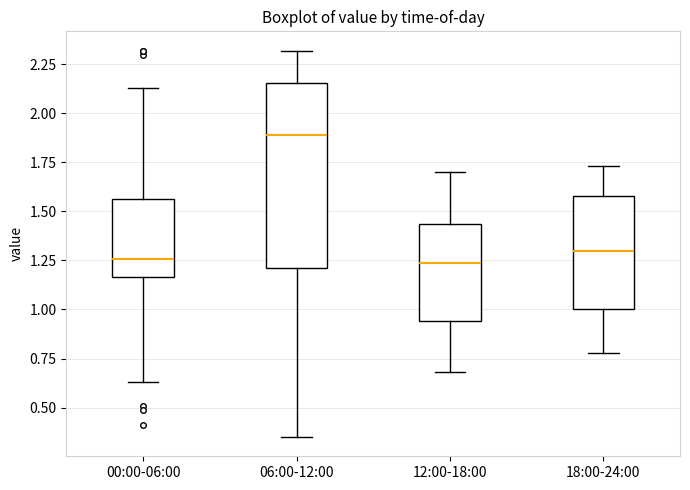

Reading left to right, read every box against the y-axis: the position of its median line, the range the box covers, and the ends of its whiskers. The values are not printed on the chart, so give them approximately, as read against the axis.

00:00-06:00: median 1.25, box 1.15 to 1.55, whiskers 0.65 to 2.15
06:00-12:00: median 1.90, box 1.20 to 2.15, whiskers 0.35 to 2.30
12:00-18:00: median 1.25, box 0.95 to 1.45, whiskers 0.70 to 1.70
18:00-24:00: median 1.30, box 1.00 to 1.60, whiskers 0.80 to 1.75